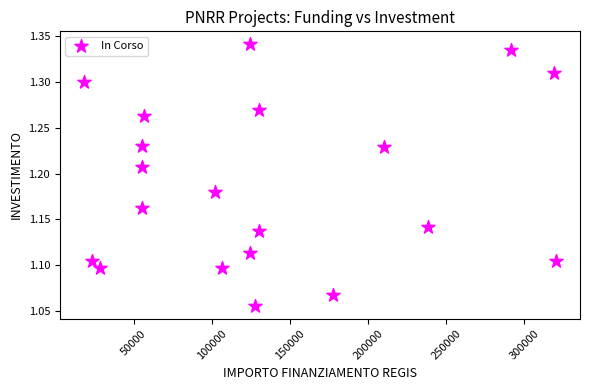

What is the range of Y values (max minus min)?

0.3